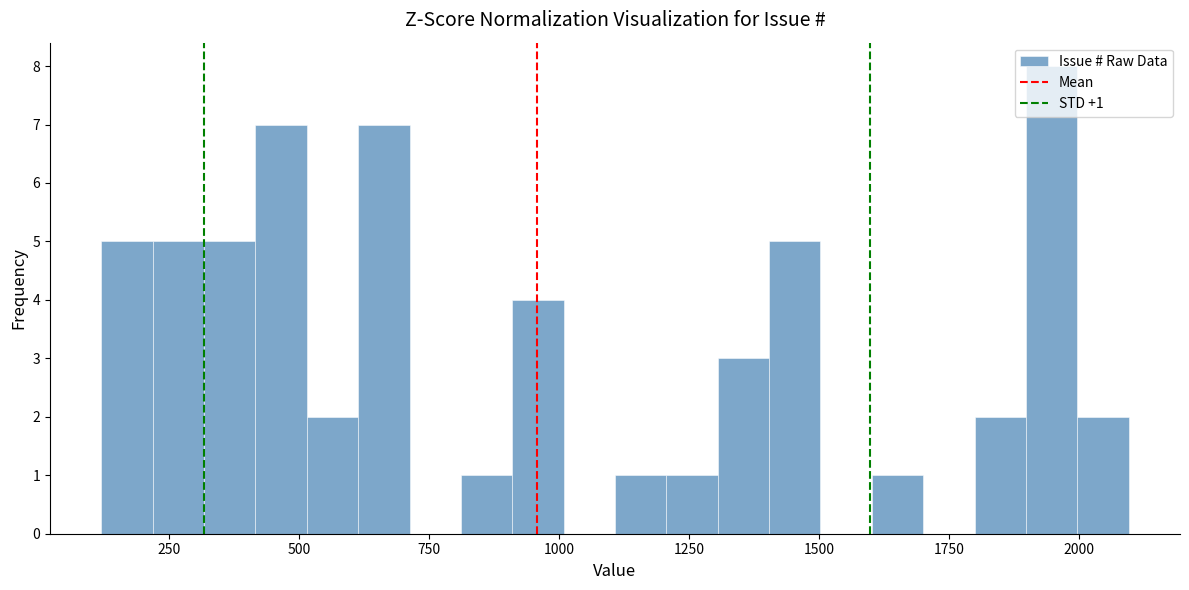

Read against the x-axis, roughly where is the centre of the tallest bar?

1950